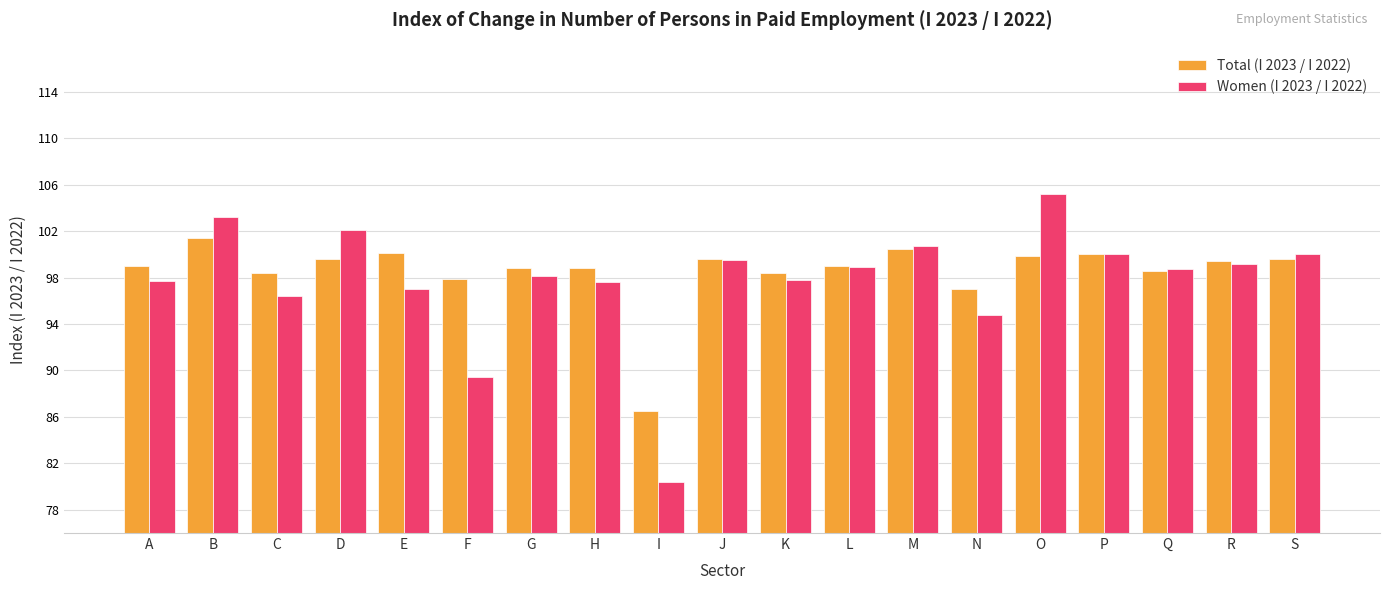

What is the approximate value of Total (I 2023 / I 2022) at I?

86.5